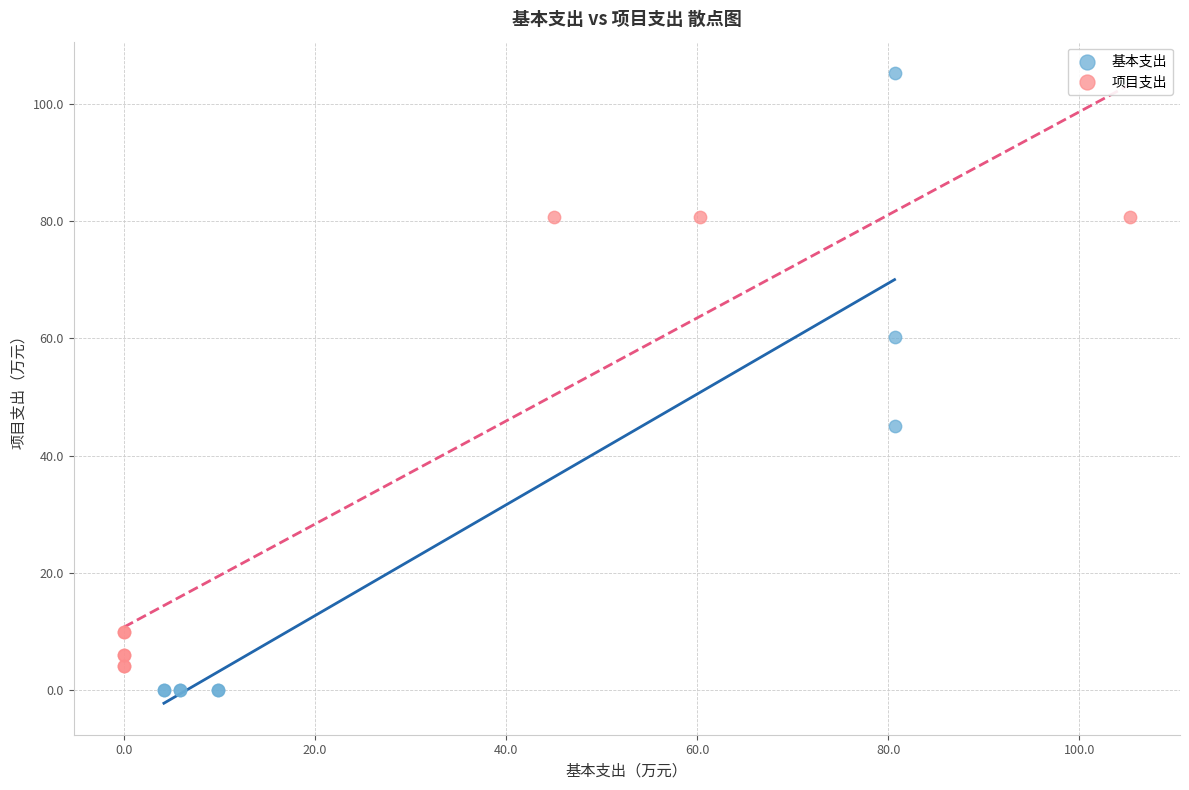

What are all the series names shown in the legend?

基本支出, 项目支出